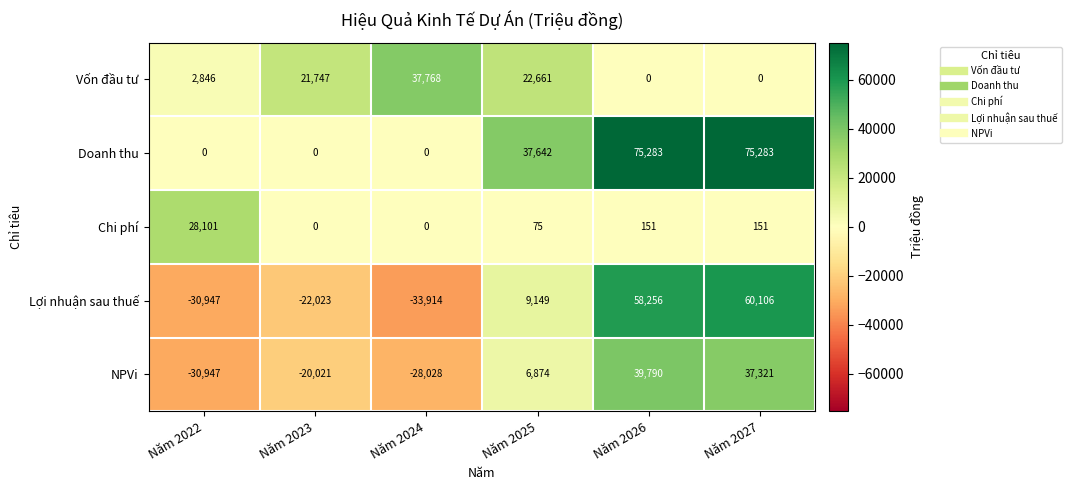

Is it true that Chi phí equals 202 at Năm 2026?

False